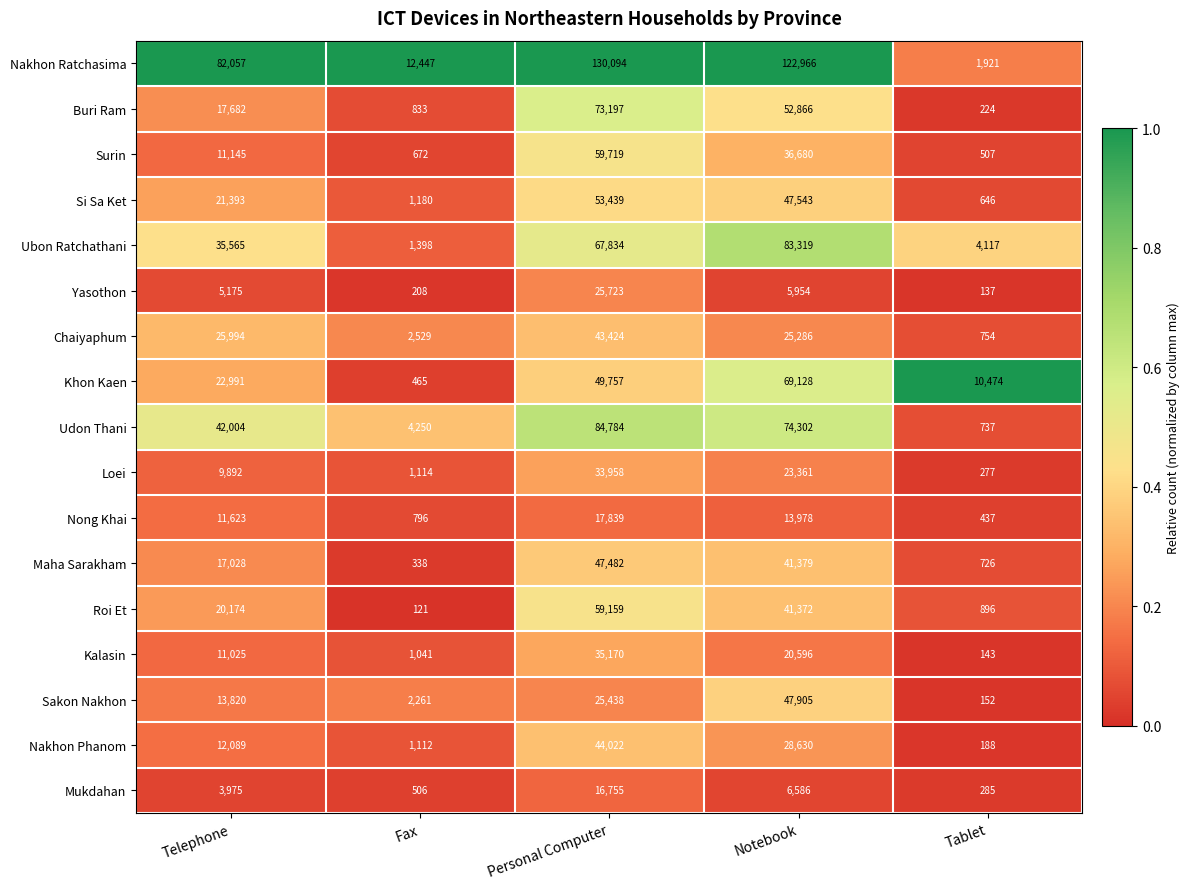

Which series has the widest spread of values?

Nakhon Ratchasima